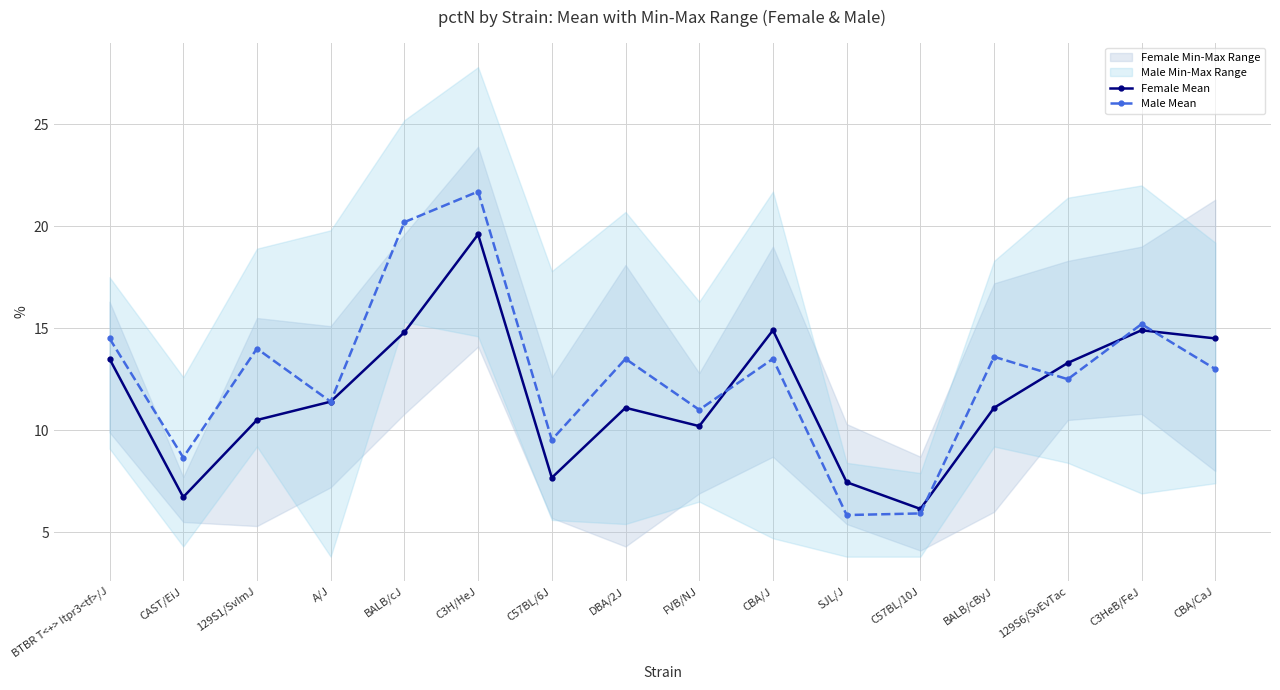

What is the maximum value for Female Mean?

19.6